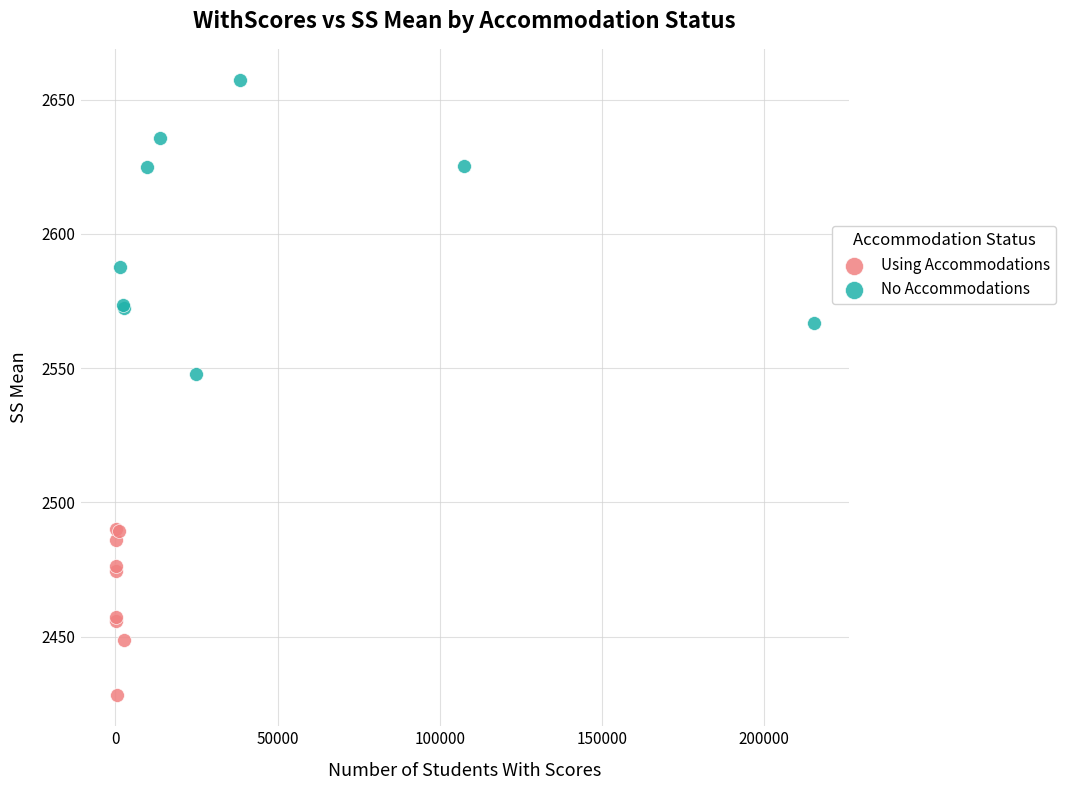

Which series has the widest spread of Y values?

No Accommodations